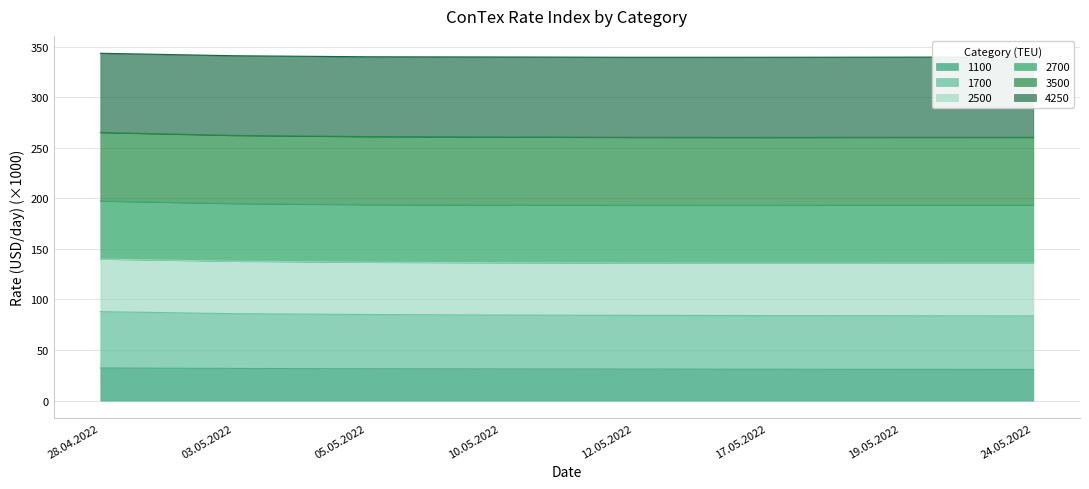

What is the total value across all series at 24.05.2022?

339.8